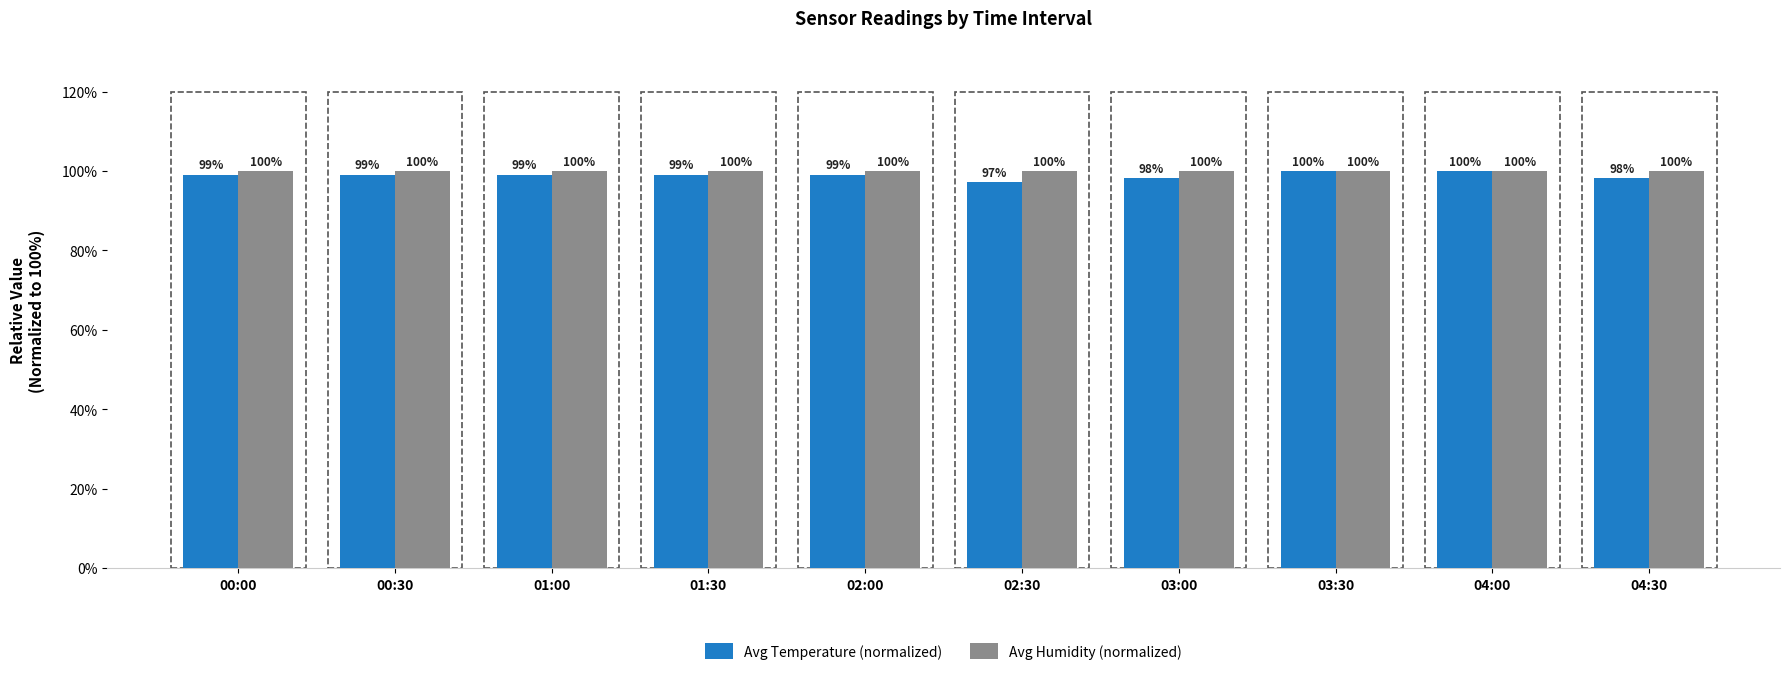

True or false: Avg Temperature (normalized) has a value of 34.0 at 03:00.

False